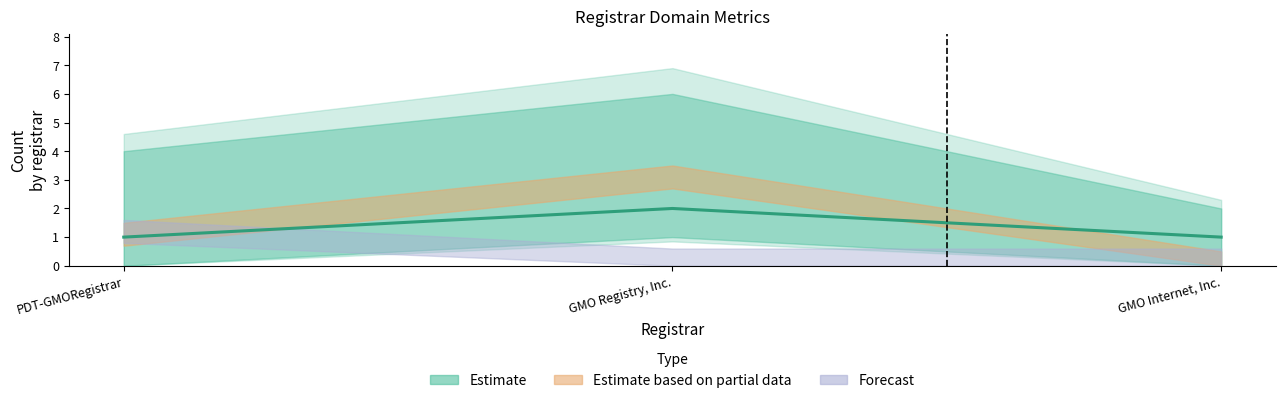

Is this an area chart (filled region under the line)?

No